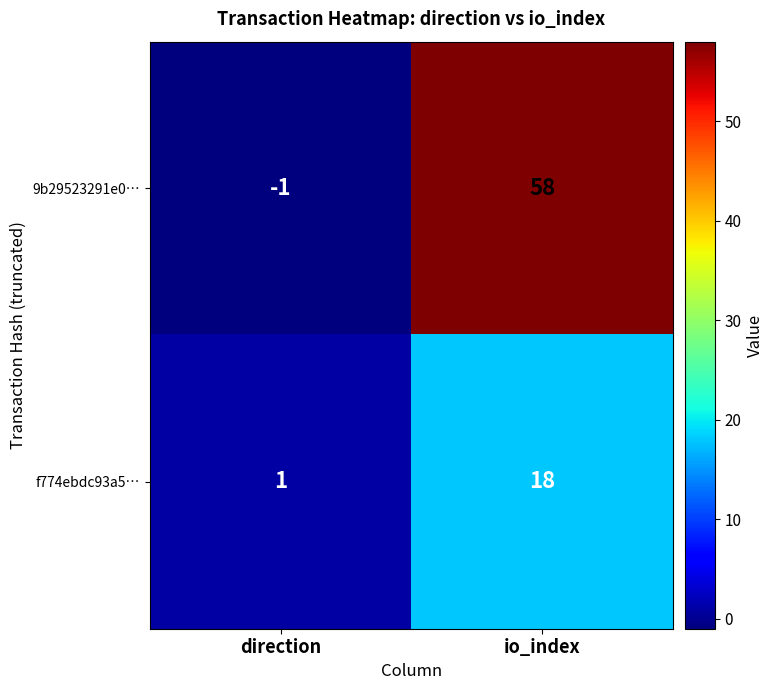

What is the sum of all 9b29523291e0… values?

57